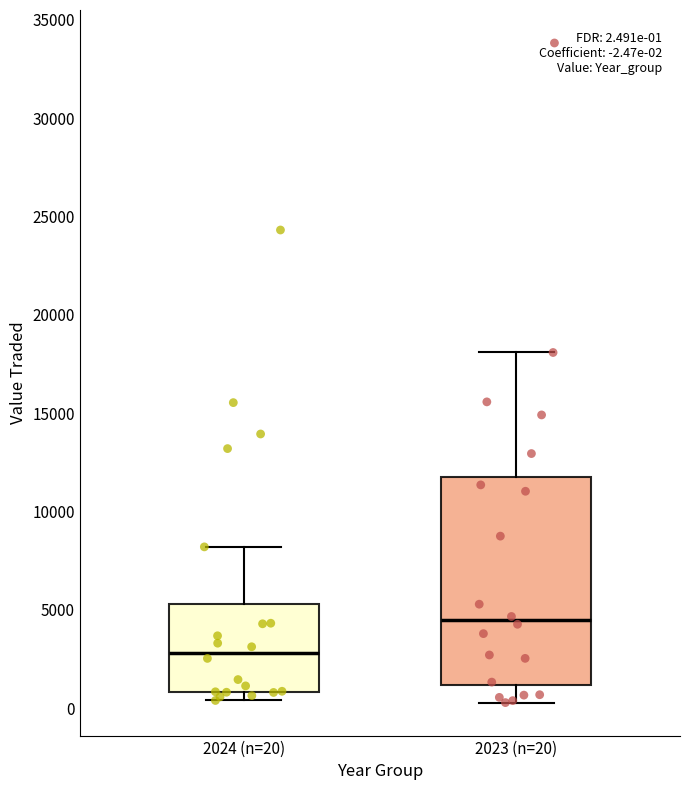

Which box is the tallest, from its lower edge to its upper edge?

2023 (n=20)